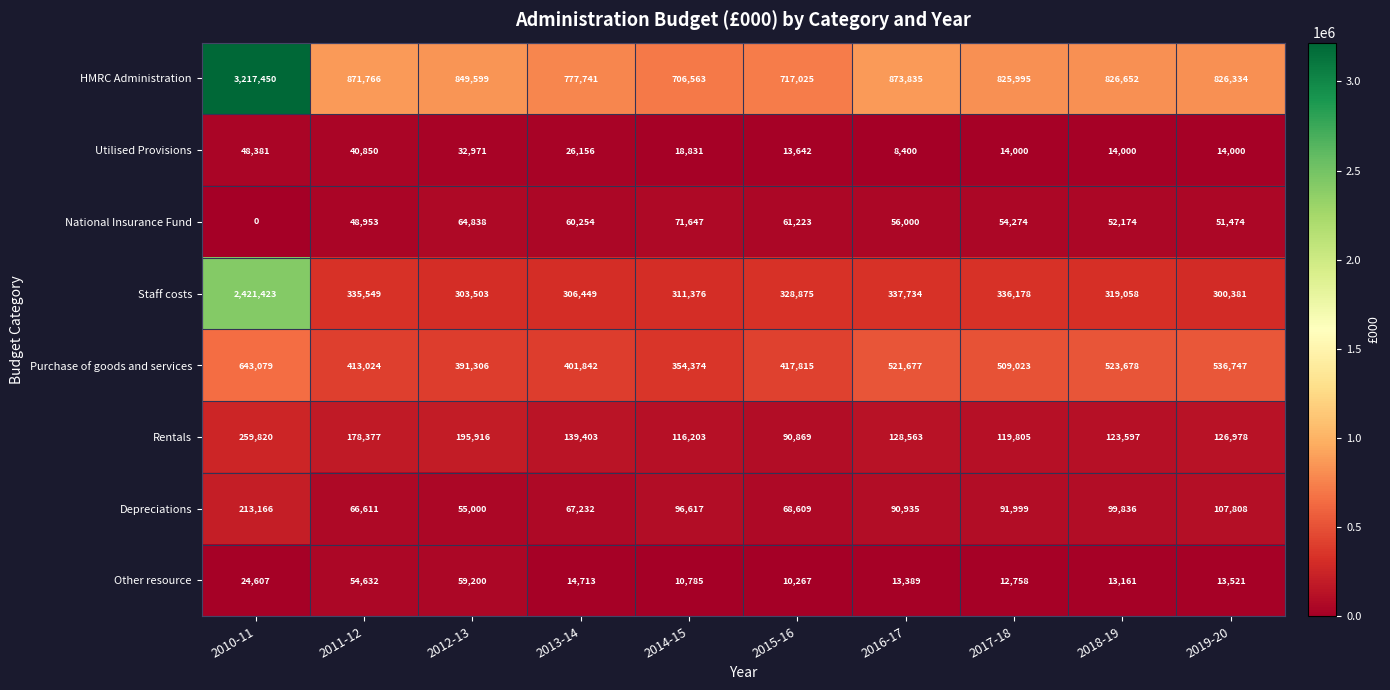

List the labels in order of National Insurance Fund value, smallest first.

2010-11, 2011-12, 2019-20, 2018-19, 2017-18, 2016-17, 2013-14, 2015-16, 2012-13, 2014-15